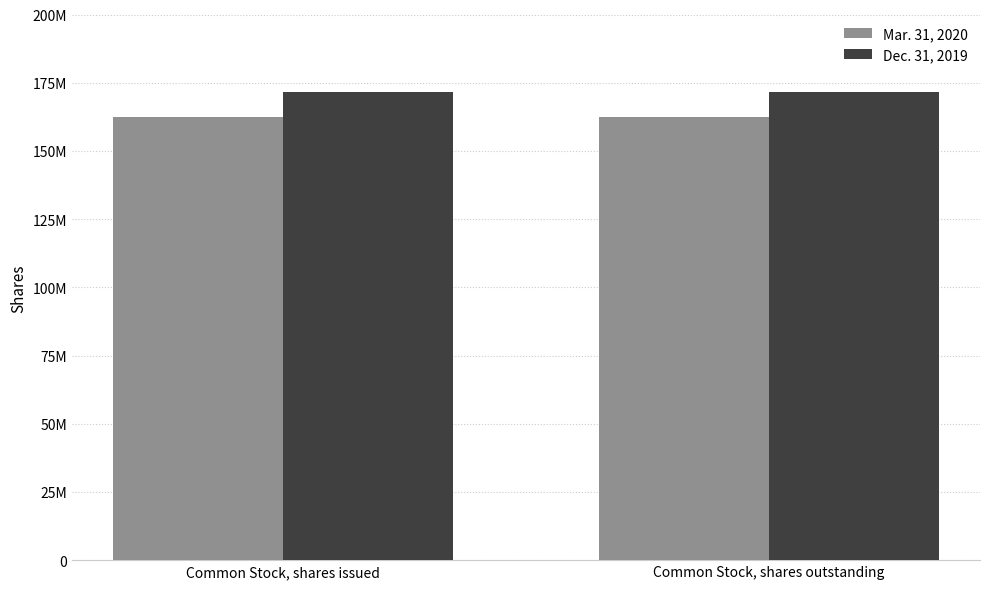

Which series has the widest spread of values?

Mar. 31, 2020